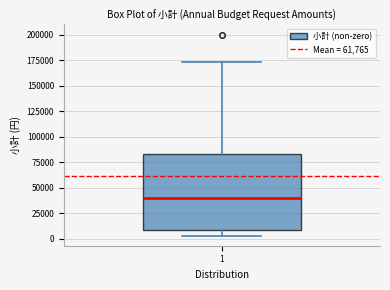

Read this box plot against the y-axis: the position of the median line, the range covered by the box, and the ends of both whiskers. The values are not printed on the chart, so give them approximately, as read against the axis.

median 40000, box 10000 to 85000, whiskers 5000 to 175000